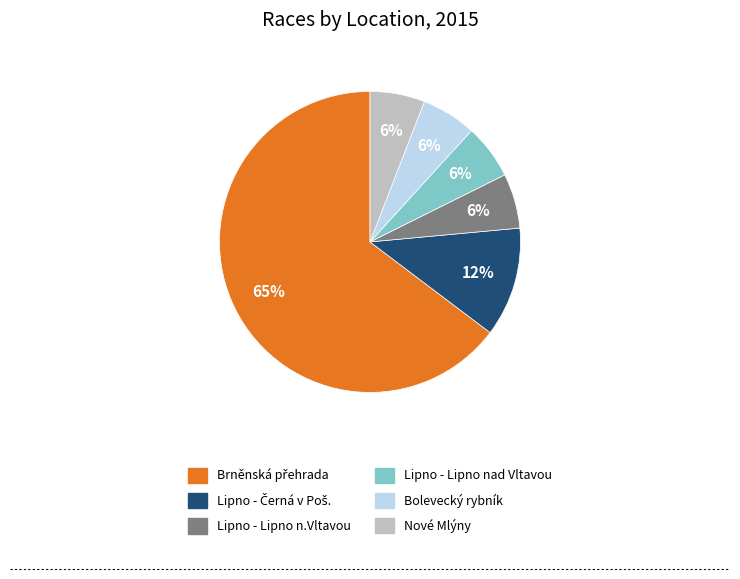

To the nearest percent, what is the average slice percentage?

17%